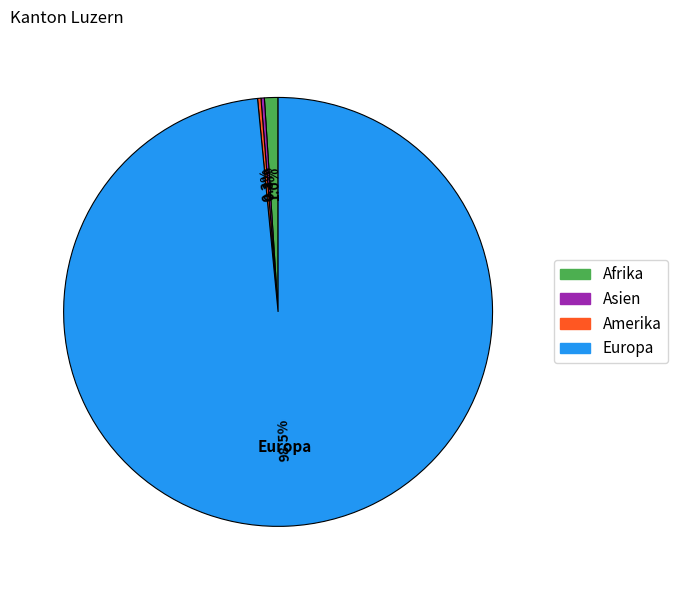

What percentage is the Afrika slice, to the nearest percent?

1%